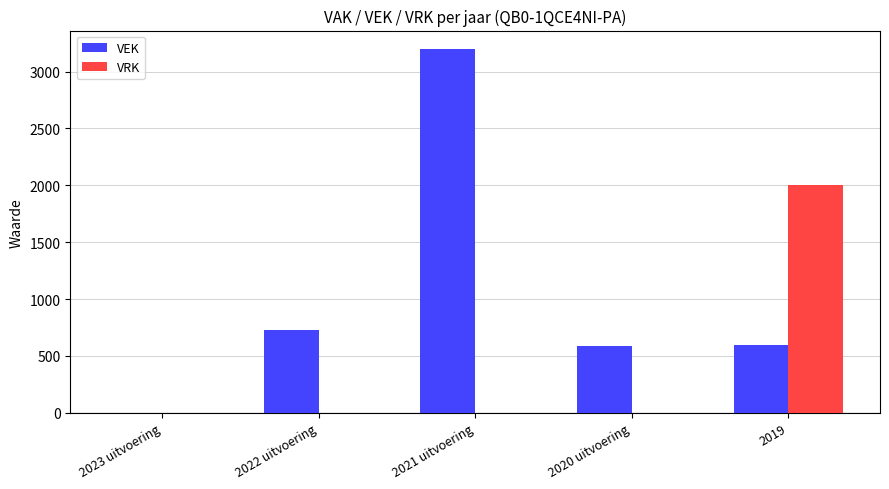

Which category has the highest value in the VRK series?

2019